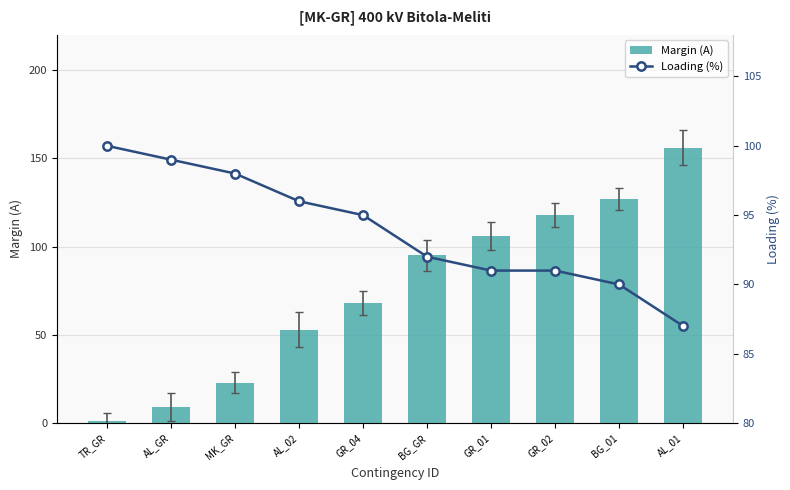

What is the label of the 10th bar from the left?

AL_01